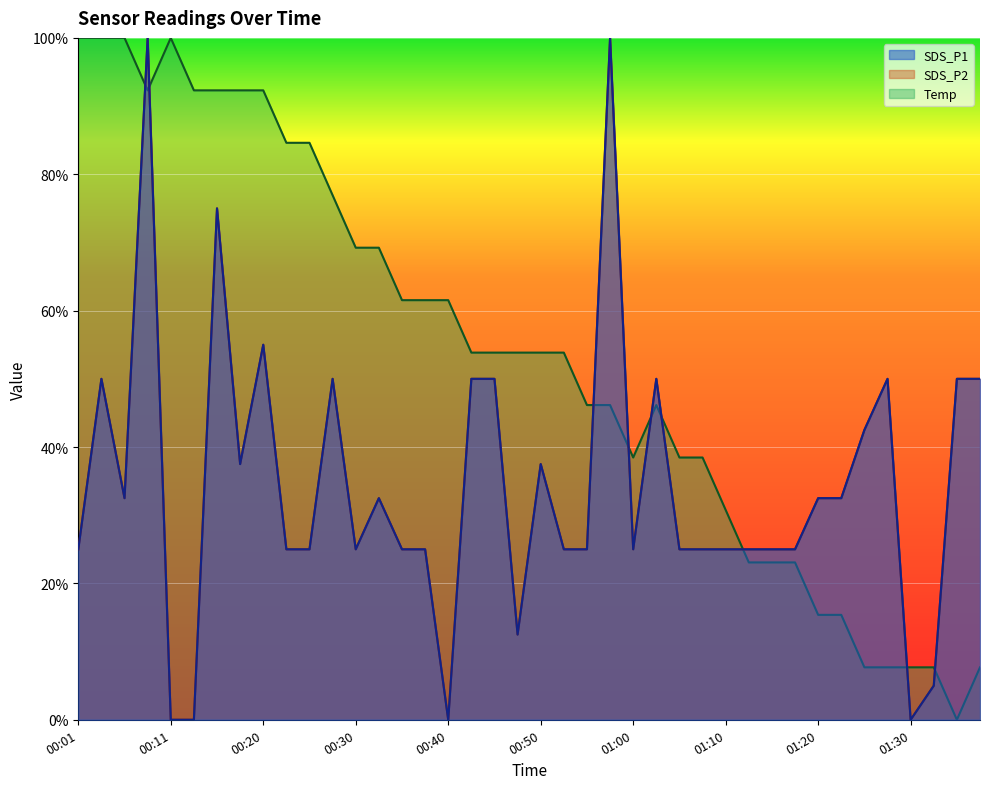

Which series has the largest range (max minus min)?

SDS_P1